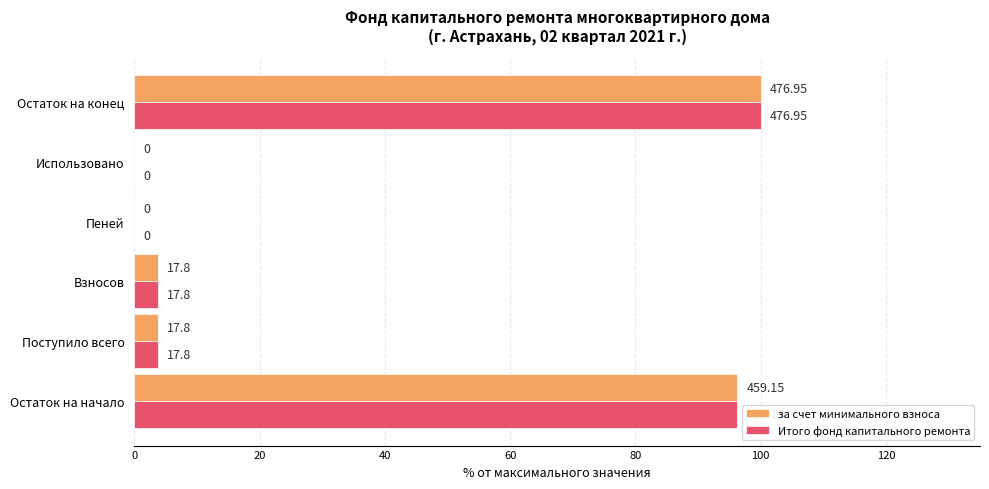

Reading right to left, what are all the values shown in this chart?

за счет минимального взноса: 100.0	0.0	0.0	3.7	3.7	96.3
Итого фонд капитального ремонта: 100.0	0.0	0.0	3.7	3.7	96.3